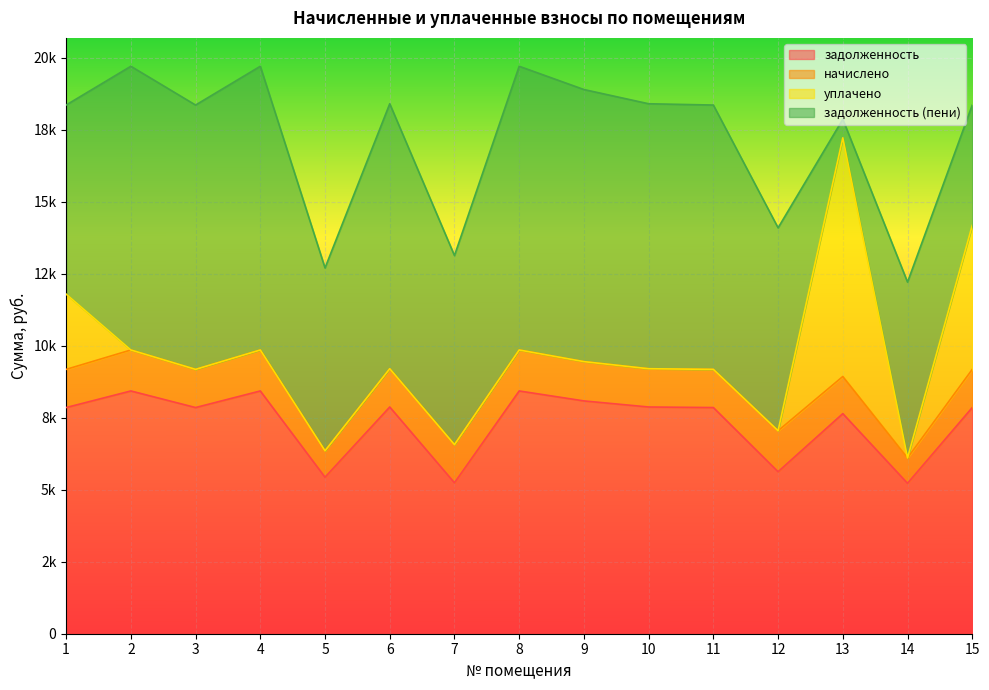

At which category is the sum across all series the highest?

2